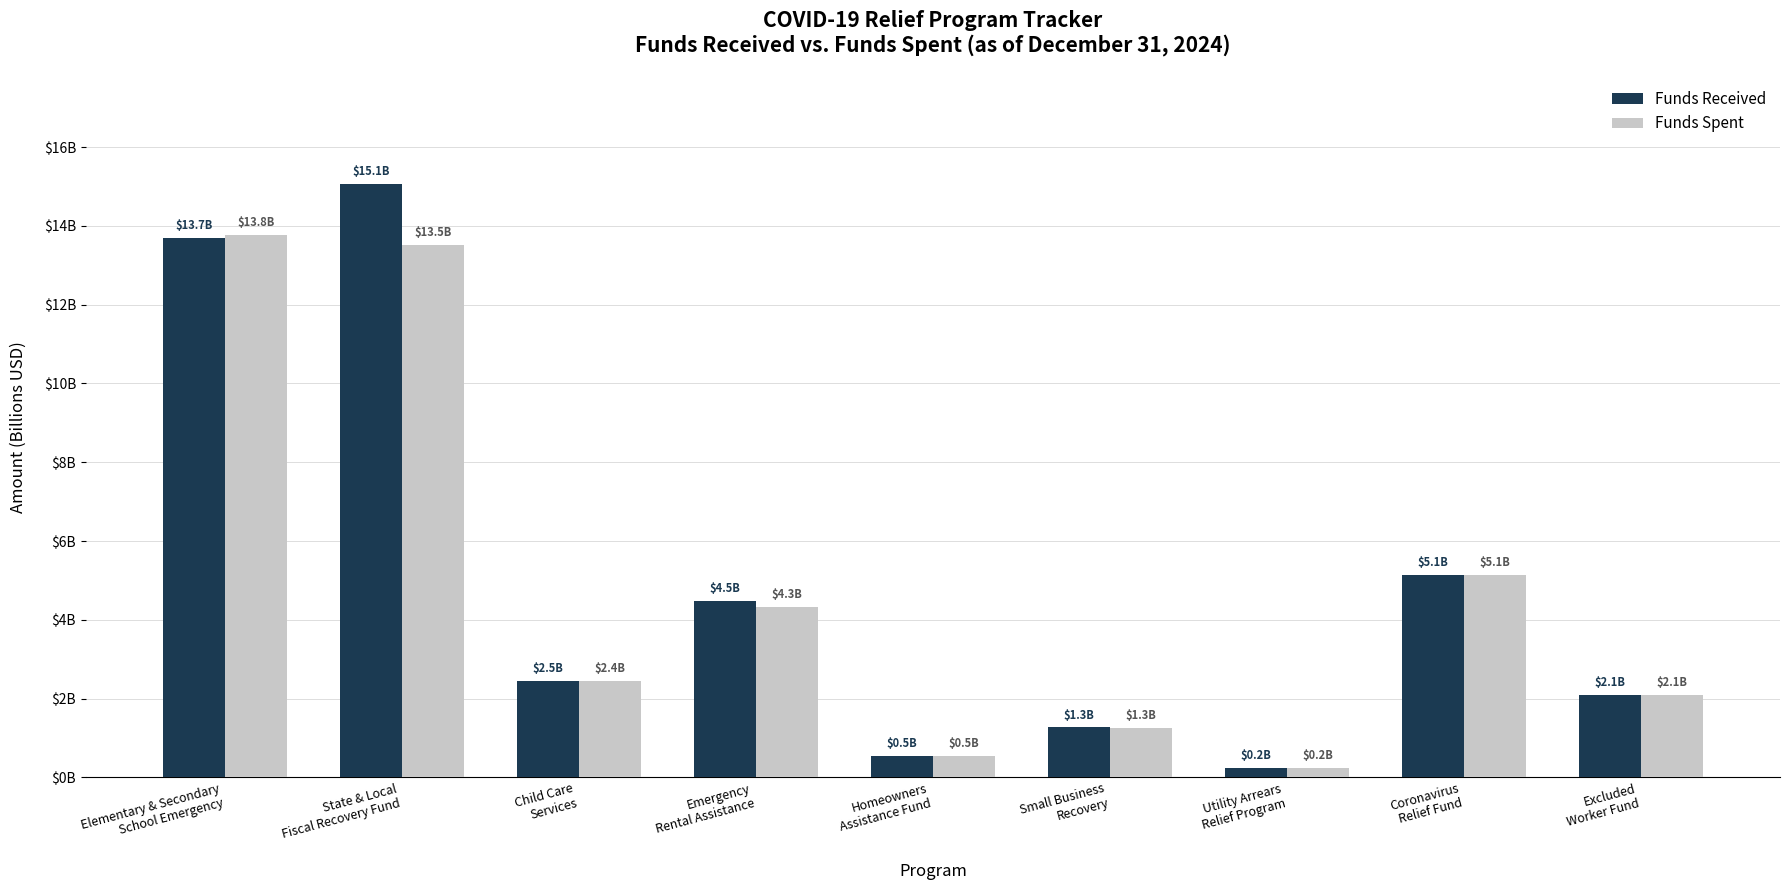

What are all the series names shown in the legend?

Funds Received, Funds Spent